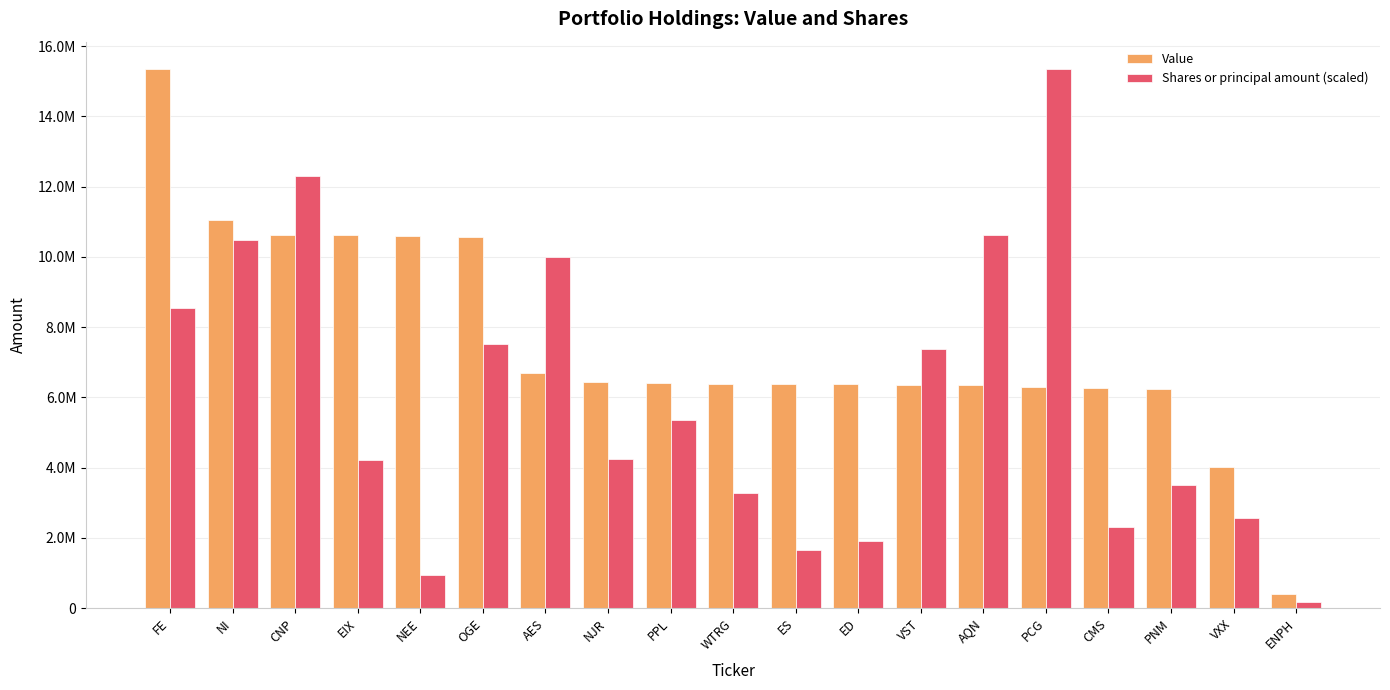

What is the difference between the maximum and second lowest values in the Shares or principal amount (scaled) series?

14405045.9